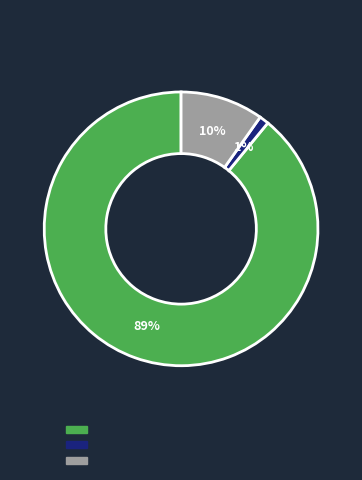

To the nearest percent, what is the difference between the largest and smallest slice percentages?

88%